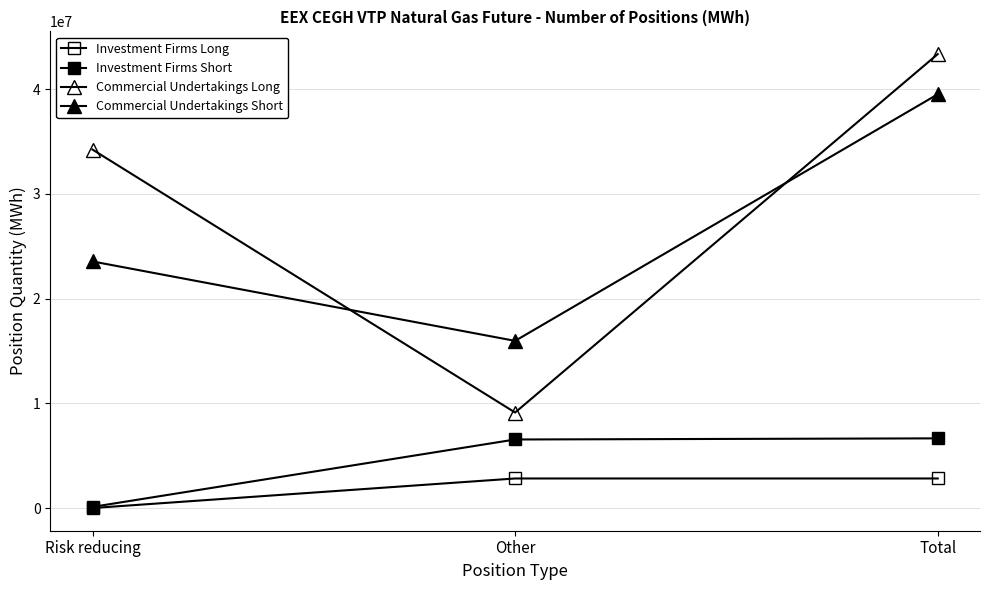

How many data points in Commercial Undertakings Long are less than 34234297?

1